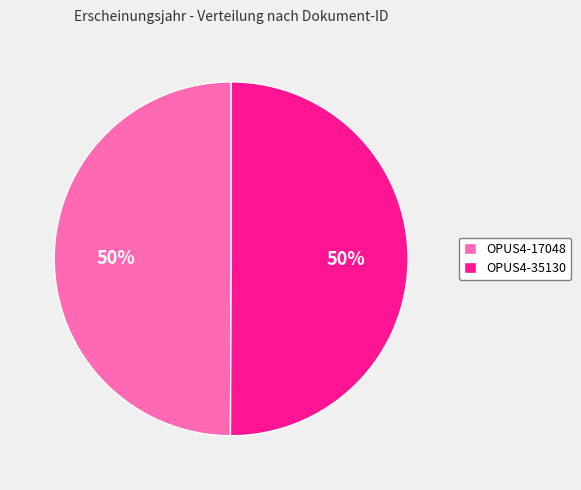

Is the sum of OPUS4-17048 and OPUS4-35130 greater than half?

Yes